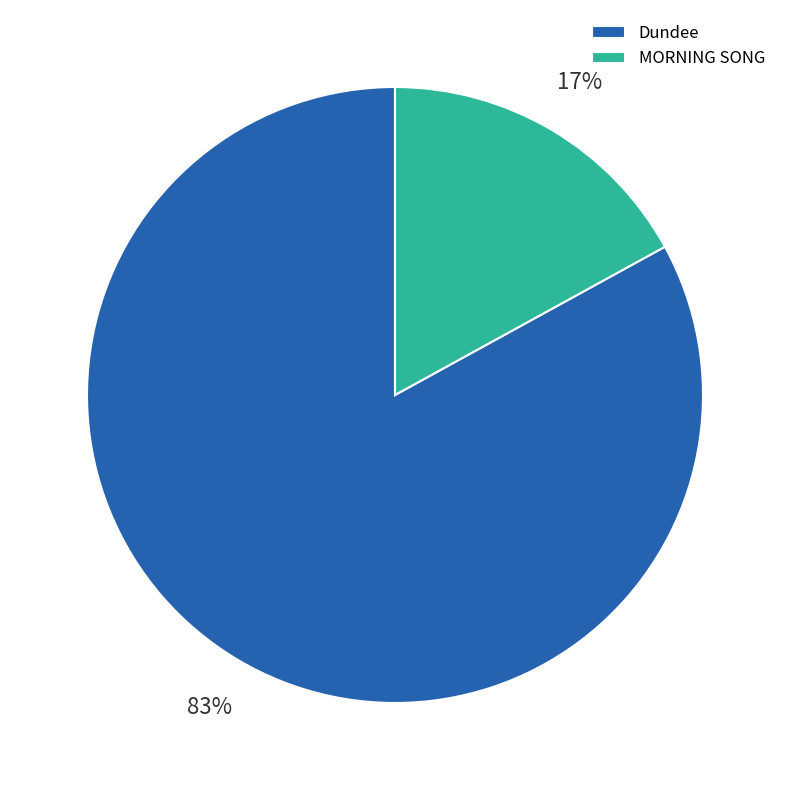

Between MORNING SONG and Dundee, which is larger?

Dundee